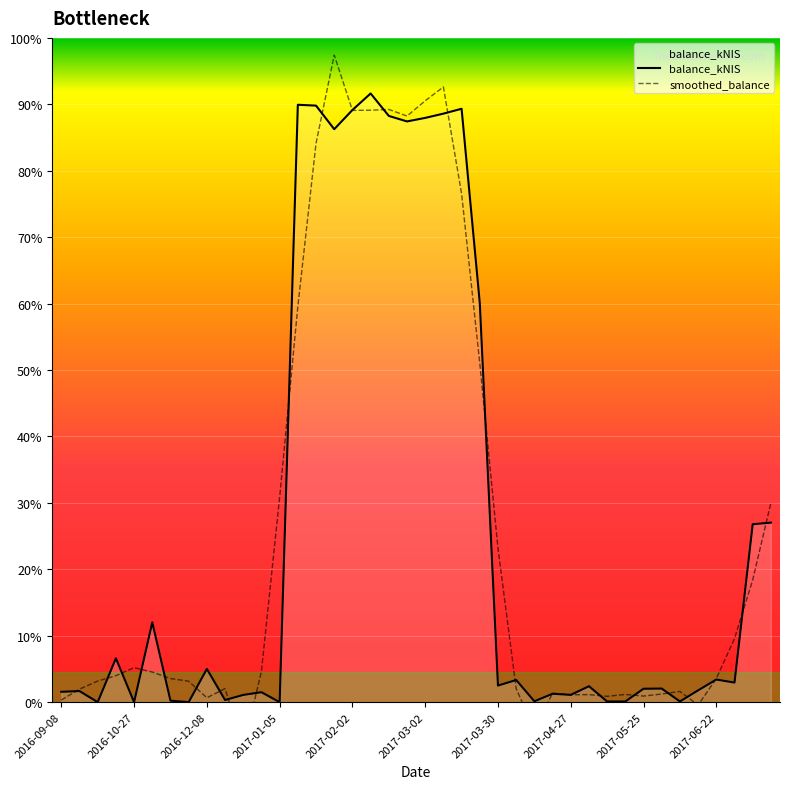

True or false: balance_kNIS has more than 1 points higher than both neighbors.

True